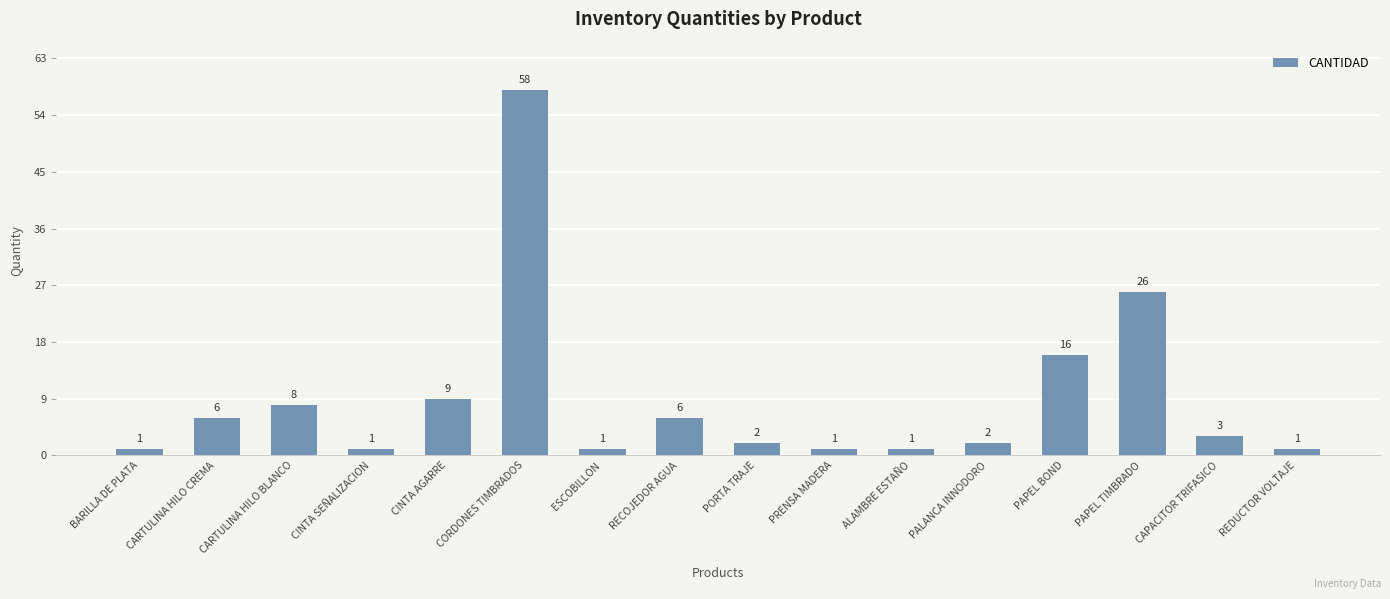

What position from the right is PALANCA INNODORO?

5